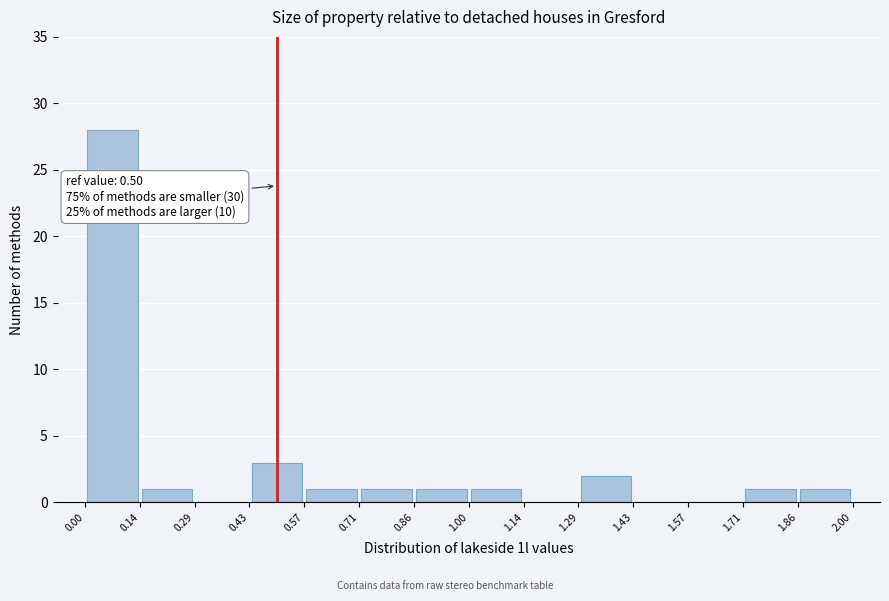

Over which range of the x-axis is the bar tallest?

0.00 to 0.14